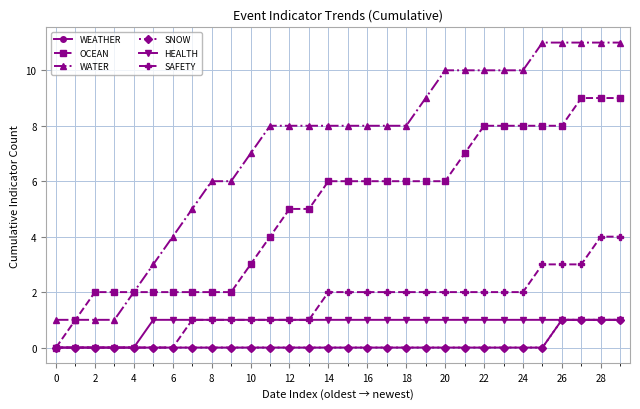

Is this an area chart (filled region under the line)?

No